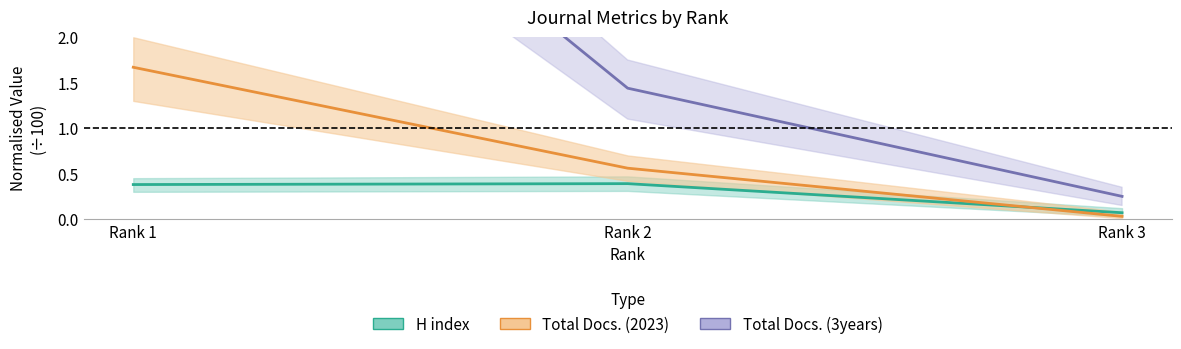

Which category has the highest value in the Total Docs. (2023) series?

Rank 1